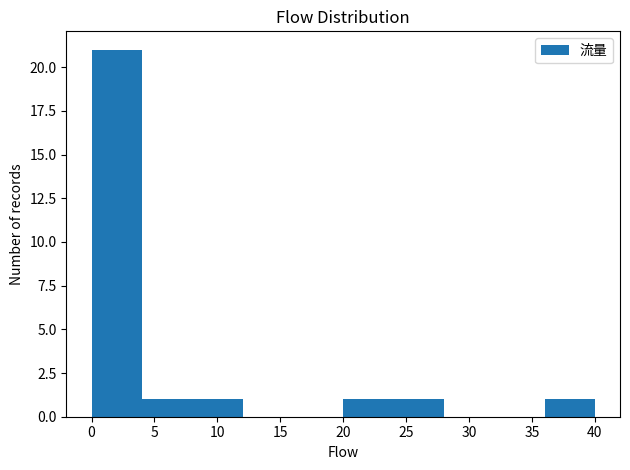

Reading left to right, transcribe this chart: for each bar, give the range it covers on the x-axis and its height. The values are not printed on the chart, so give them approximately, as read against the axis.

0 to 4: 21
4 to 8: 1
8 to 12: 1
12 to 16: 0
16 to 20: 0
20 to 24: 1
24 to 28: 1
28 to 32: 0
32 to 36: 0
36 to 40: 1